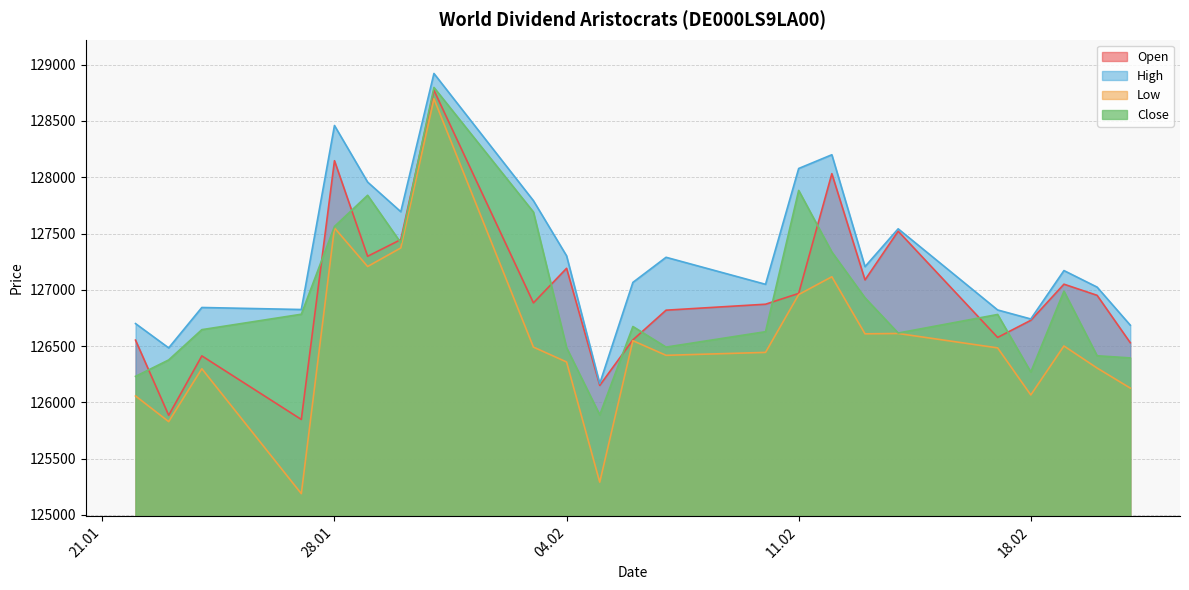

Which series has the largest total across all categories?

High